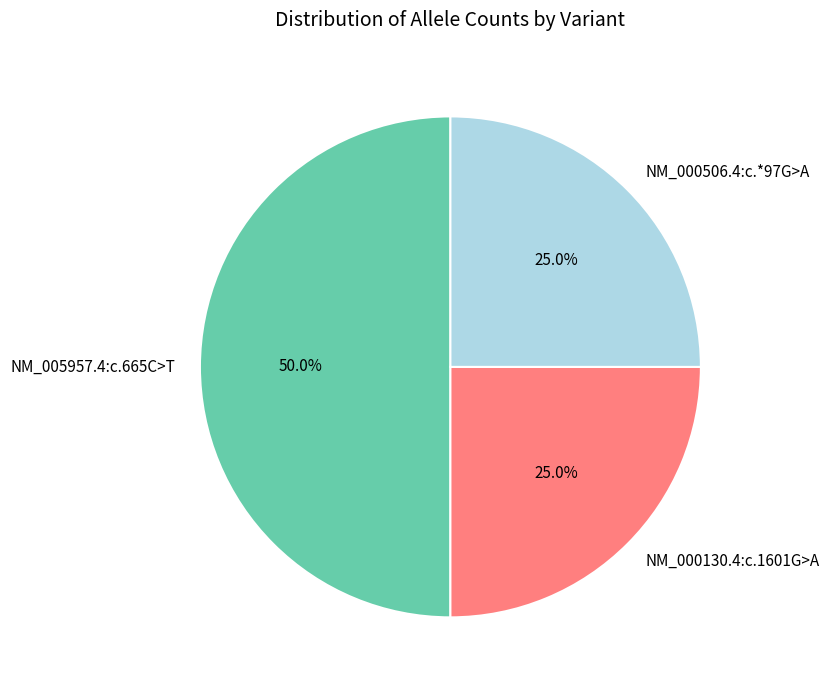

To the nearest percent, what percentage of the pie is NM_005957.4:c.665C>T?

50%